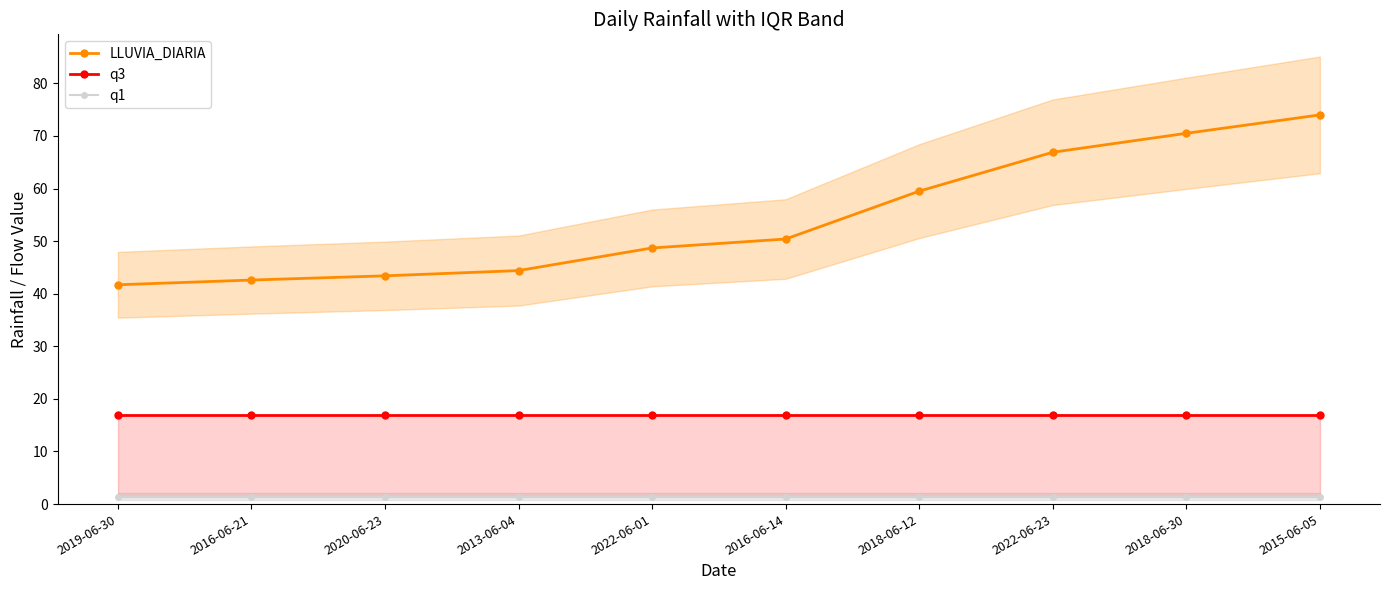

True or false: q1 has a value of 1.4 at 2013-06-04.

True